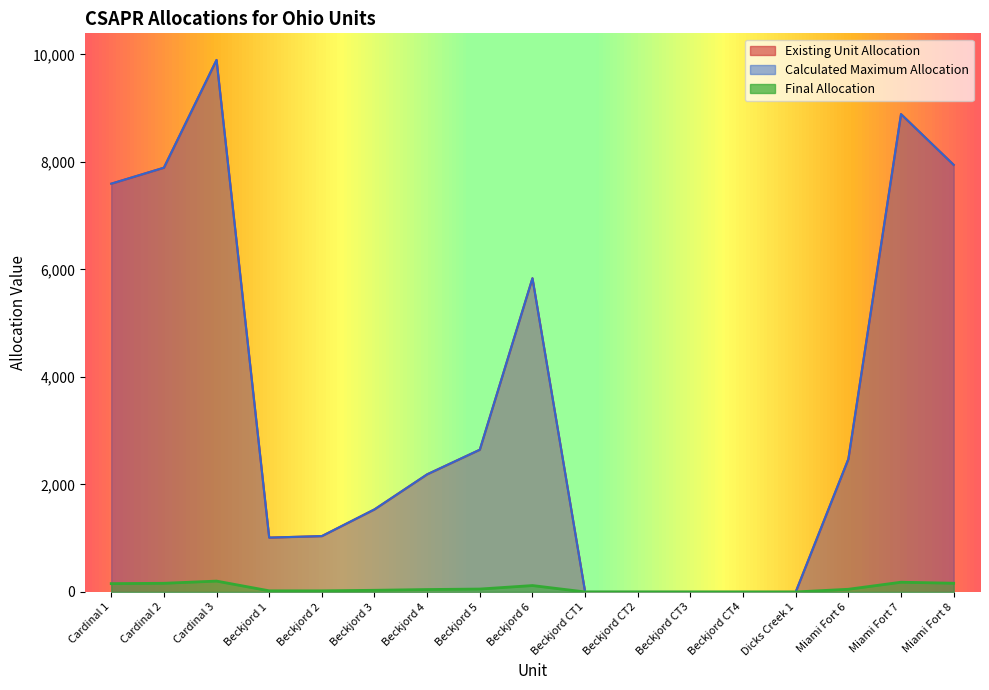

Which category has the lowest value in the Calculated Maximum Allocation series?

Beckjord CT1